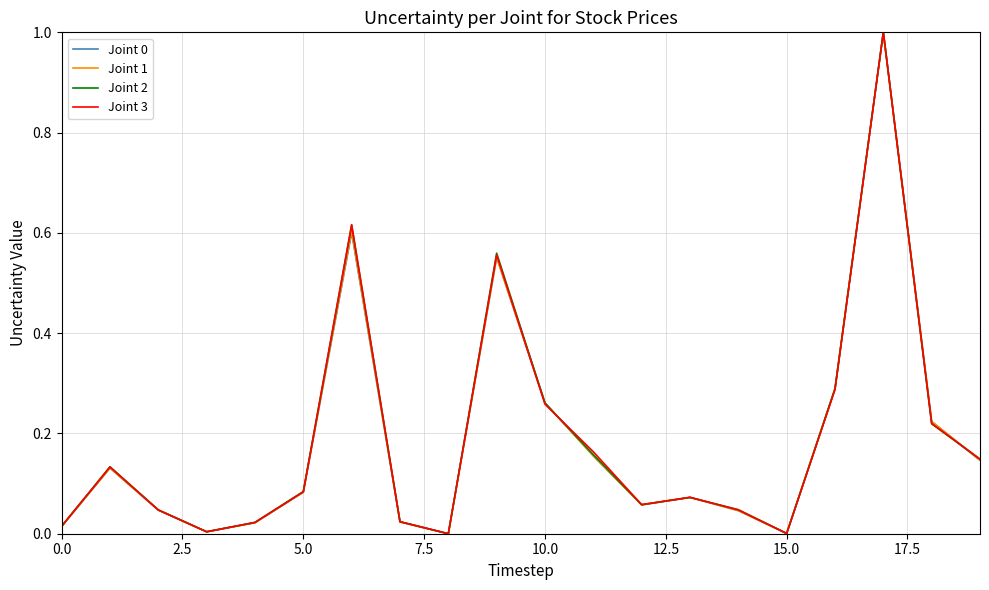

What is the maximum value for Joint 3?

1.0